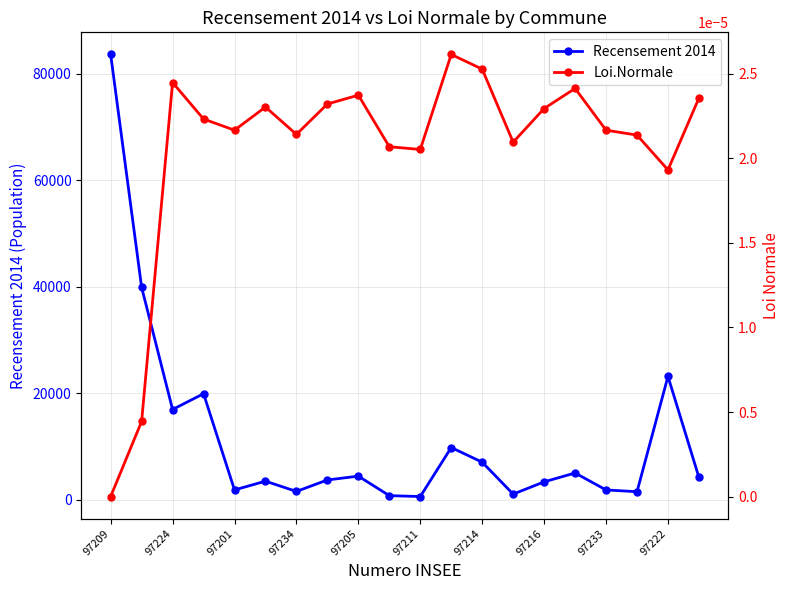

Which series has the largest total across all categories?

Recensement 2014